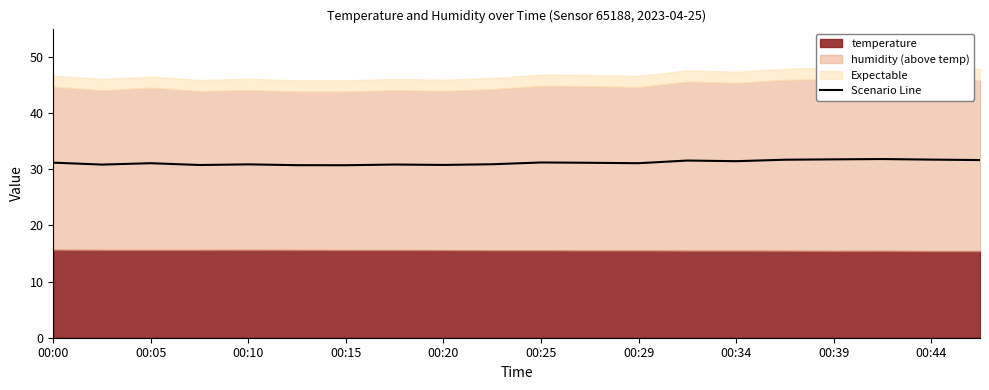

The Scenario Line series shows 31.2 at 00:25. True or false?

True